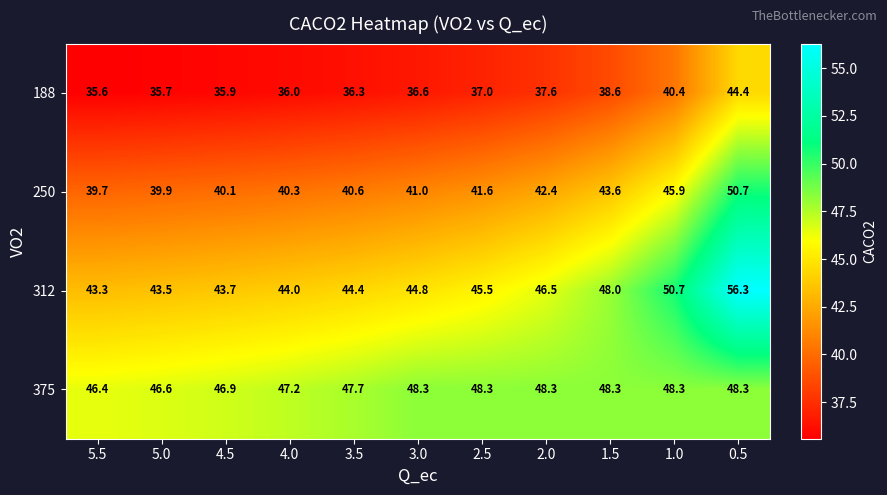

At which category does the chart reach its peak across all series?

0.5